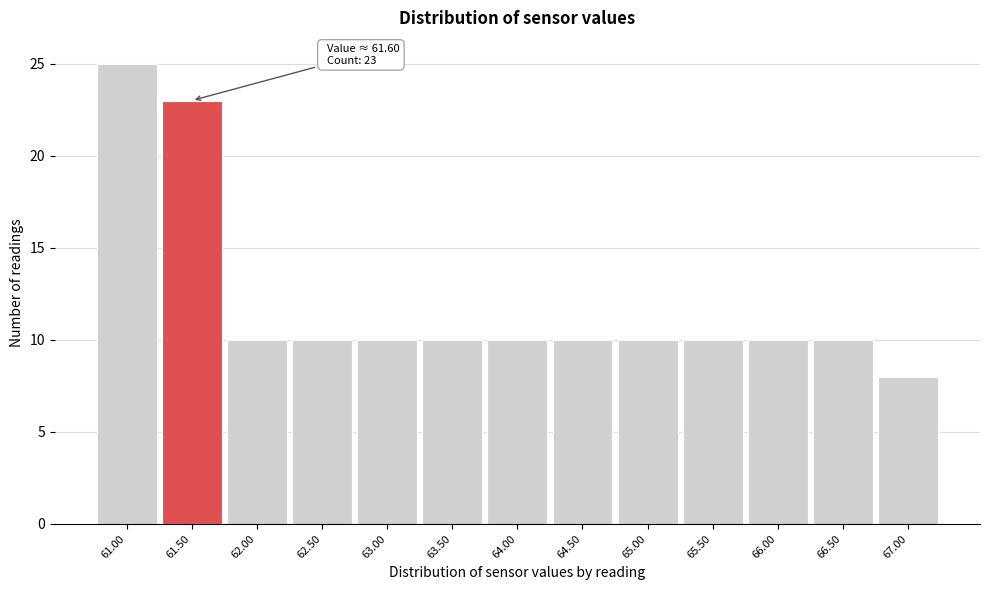

Reading right to left, what are all the values shown in this chart?

67.00=8	66.50=10	66.00=10	65.50=10	65.00=10	64.50=10	64.00=10	63.50=10	63.00=10	62.50=10	62.00=10	61.50=23	61.00=25